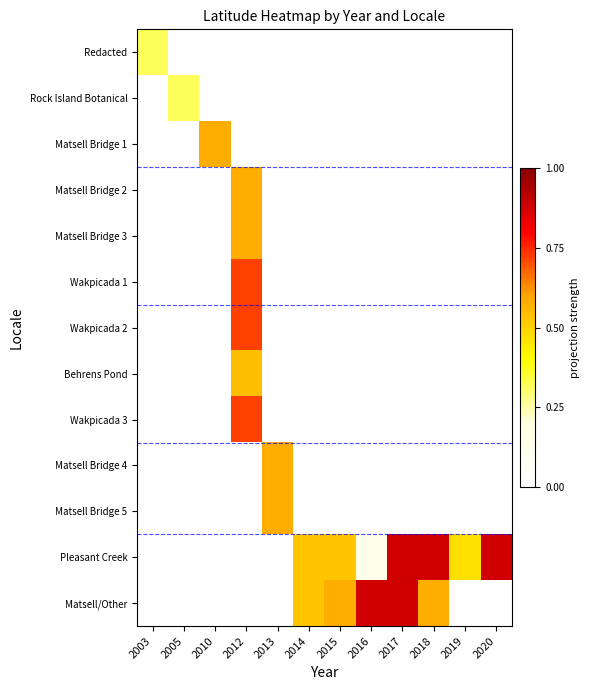

What is the maximum value shown in the chart?

0.9